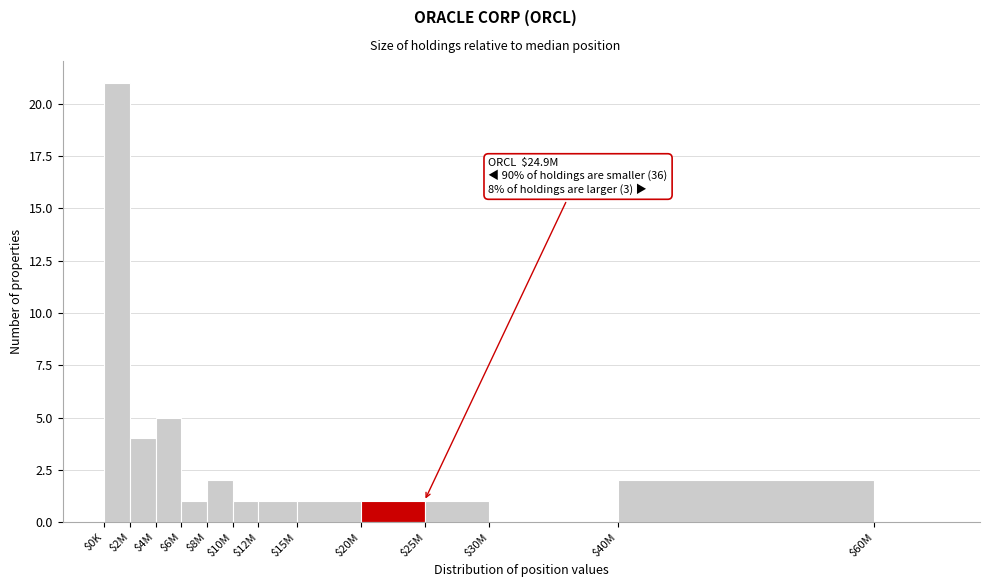

What is the greatest value displayed?

21